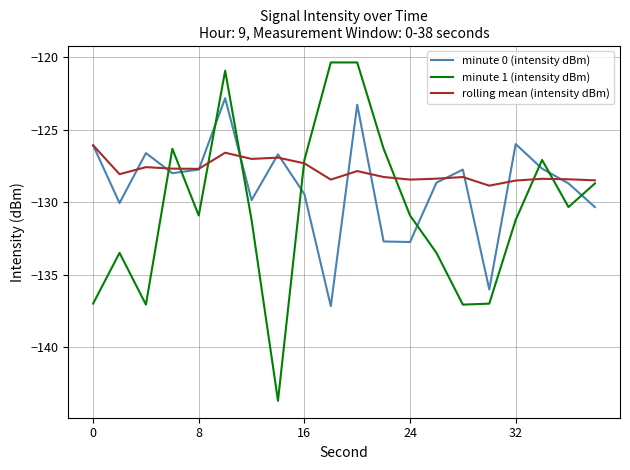

How many categories are shown in the chart?

20